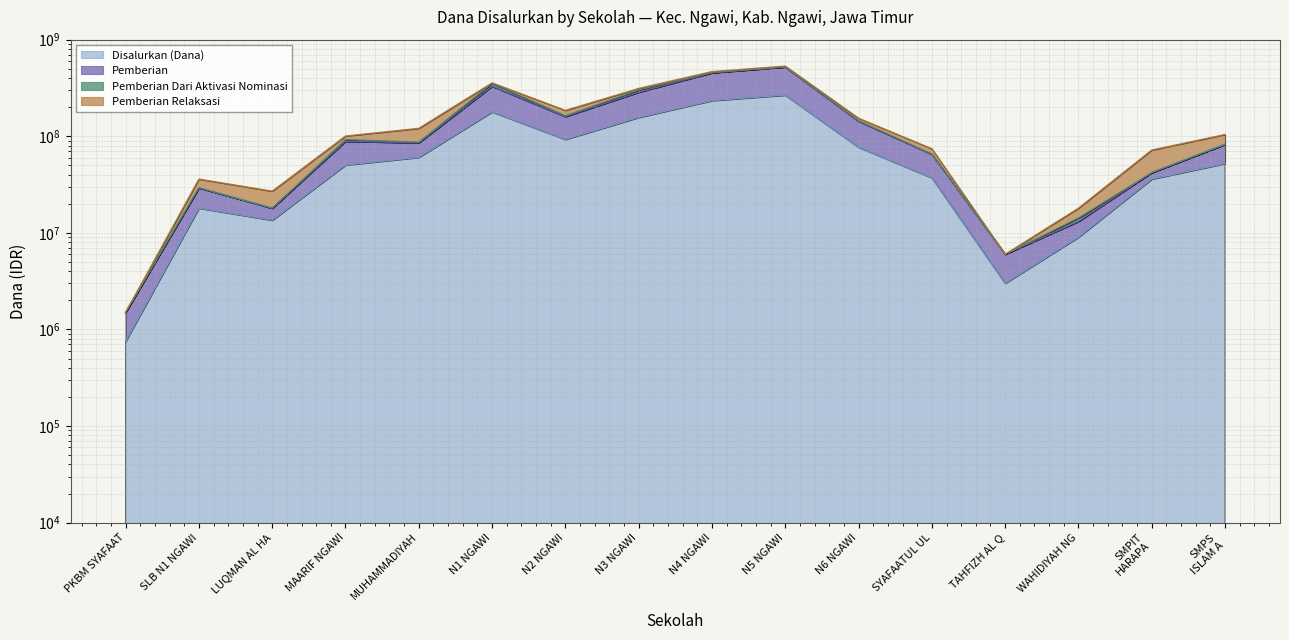

Which label corresponds to the largest value in the chart?

N5 NGAWI